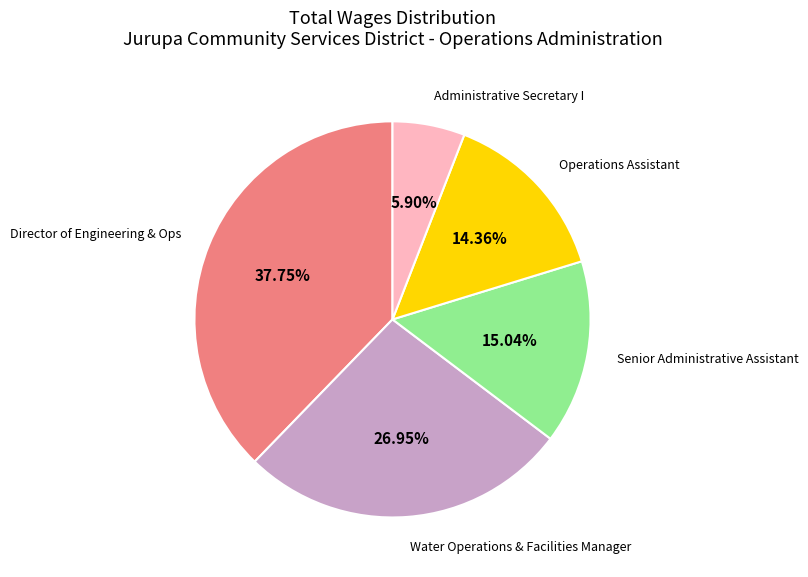

To the nearest percent, what is the difference between the largest and smallest slice percentages?

32%